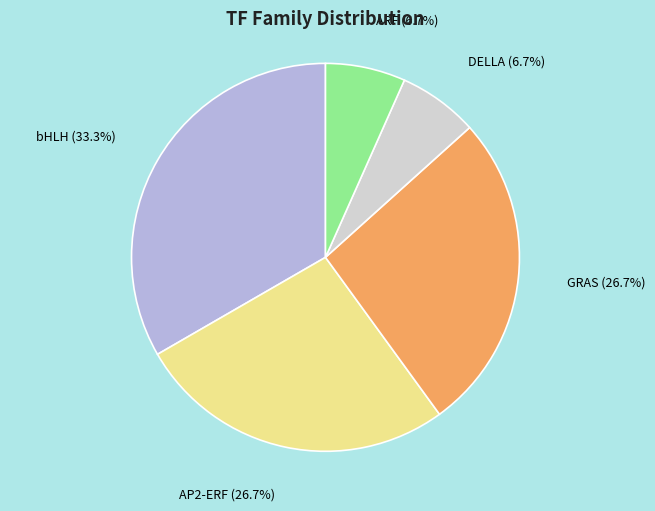

Is there any slice that represents more than half of the pie?

No